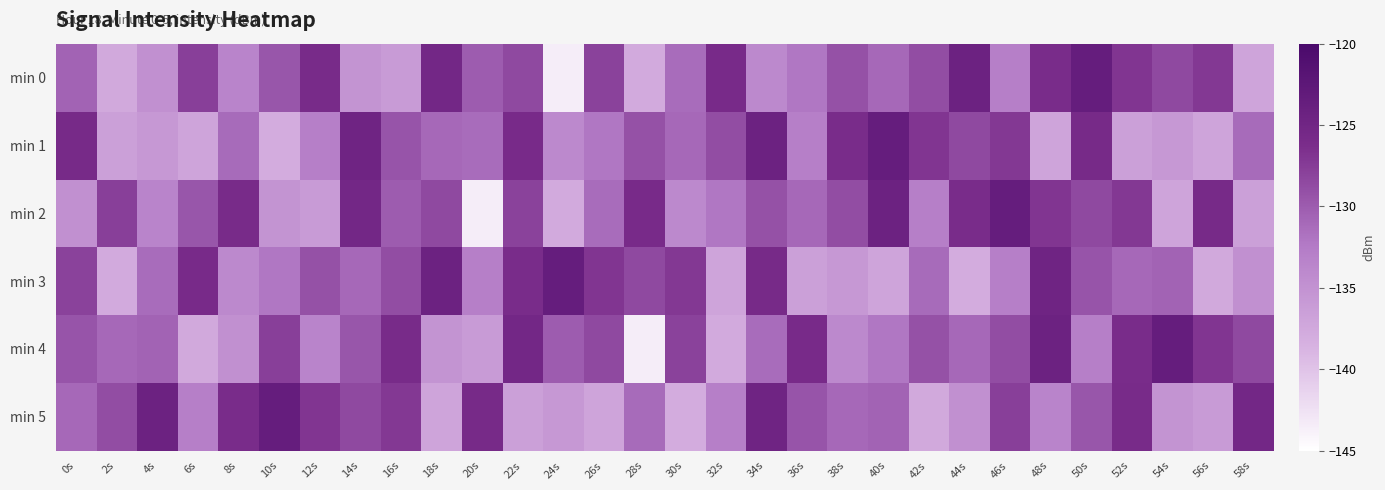

Which has a higher value, 58s or 28s?

58s